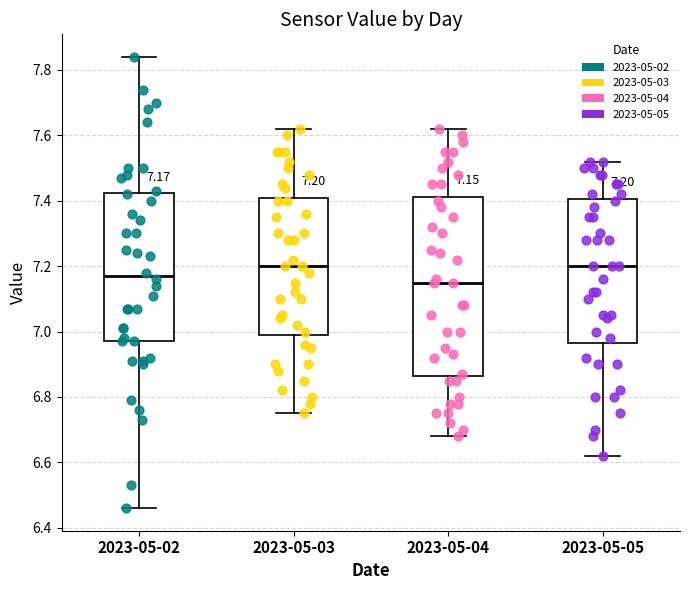

Comparing the boxes themselves (not the whiskers), which one is the tallest?

2023-05-04